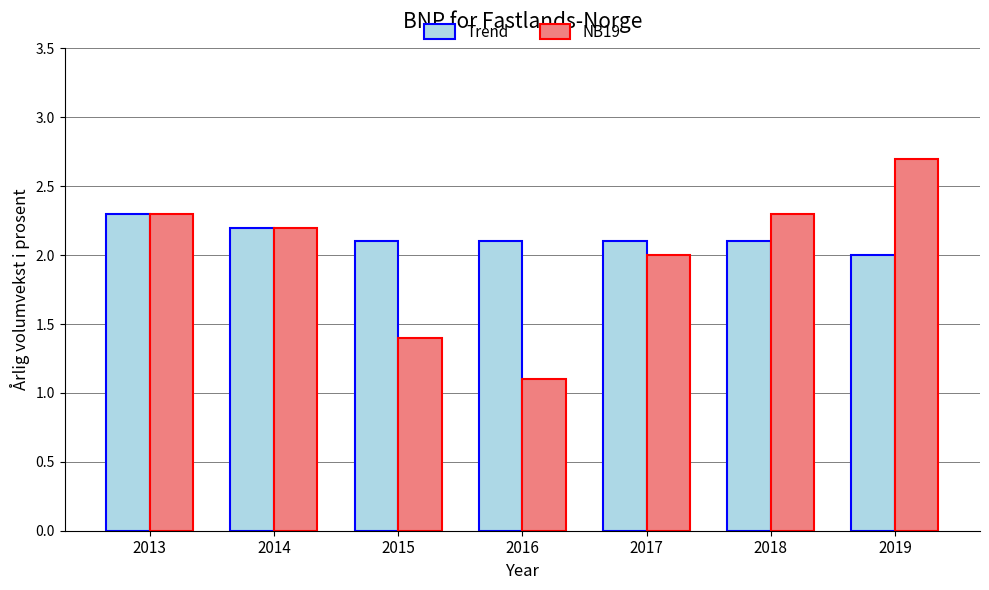

What is the average value of the NB19 series?

2.0